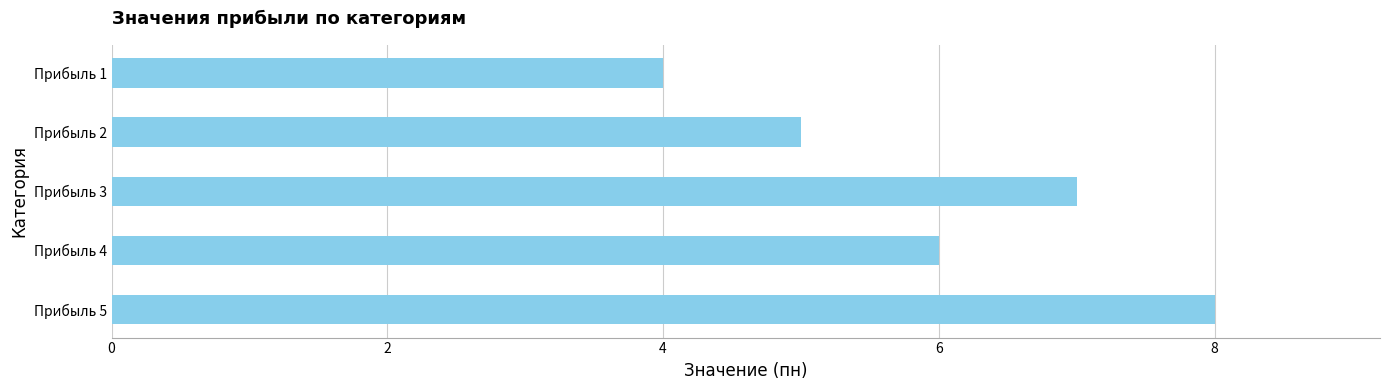

How many values are between 5 and 7?

3